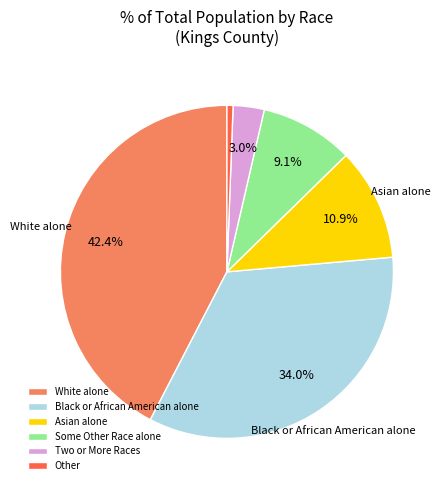

True or false: Other accounts for 1% of the total.

True